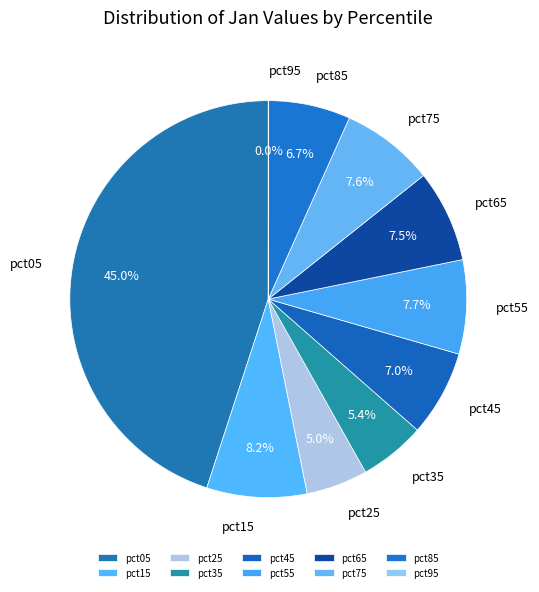

How many slices are in this pie chart?

10